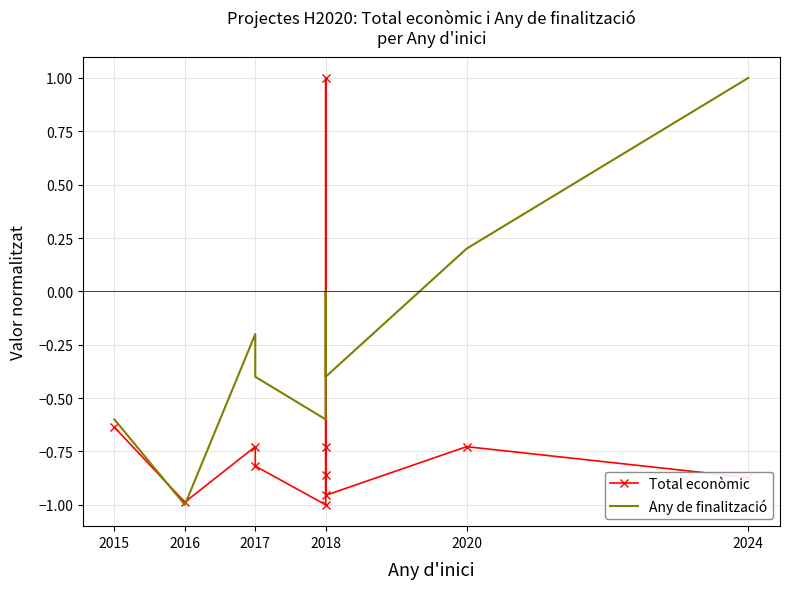

Between which two adjacent categories do Total econòmic and Any de finalització first intersect?

2015 and 2016